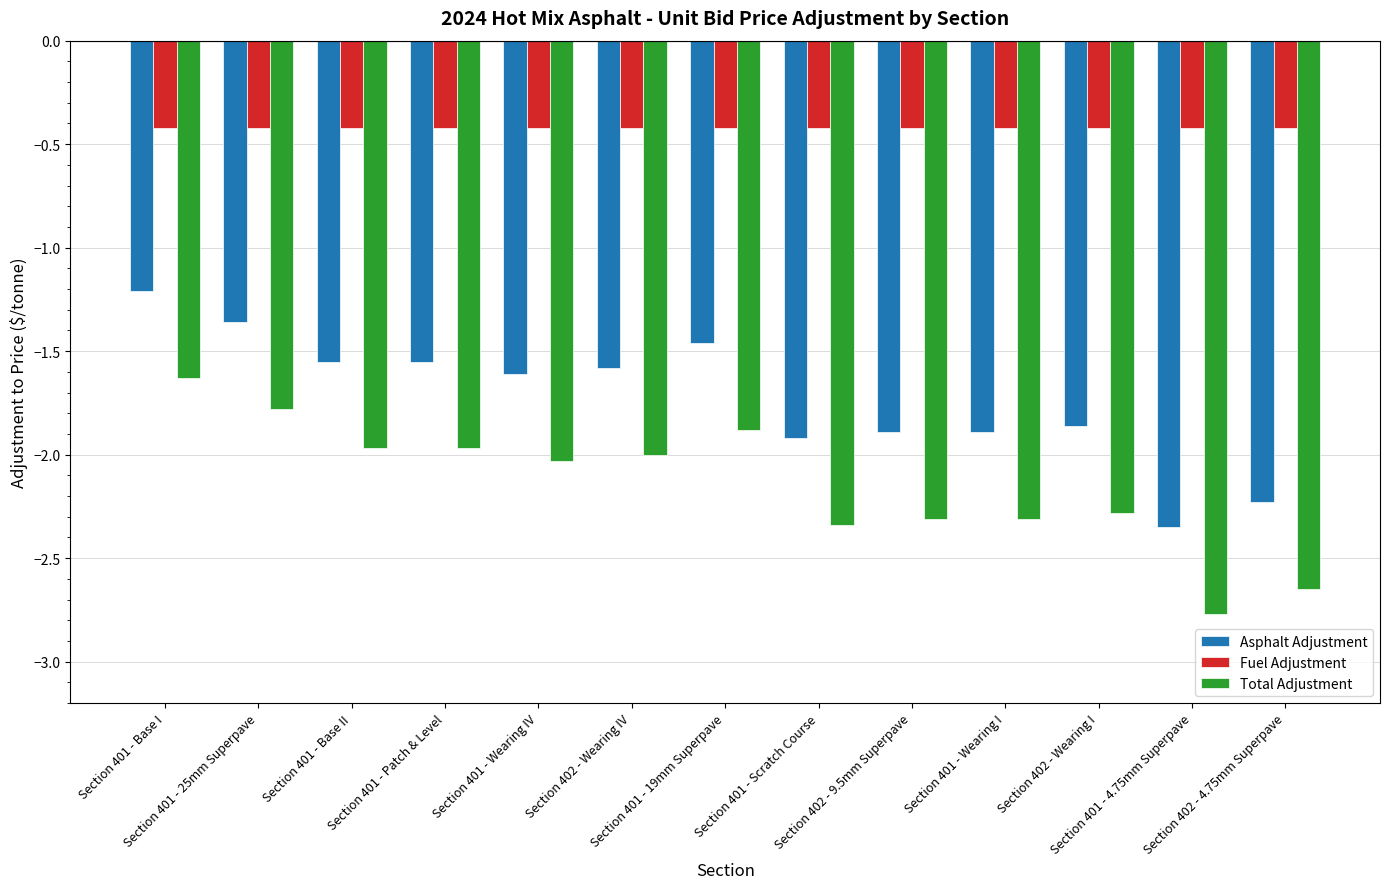

What is the smallest value displayed?

-2.8